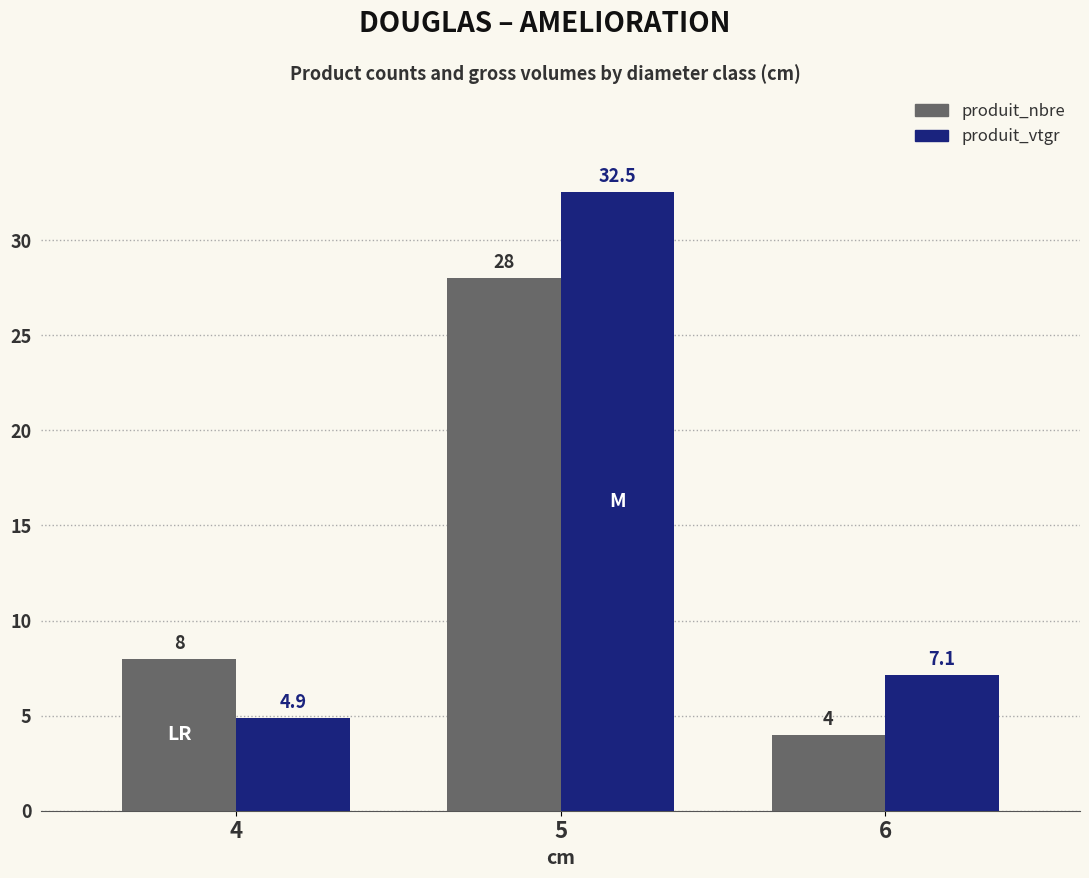

What is the sum of all produit_vtgr values?

44.6